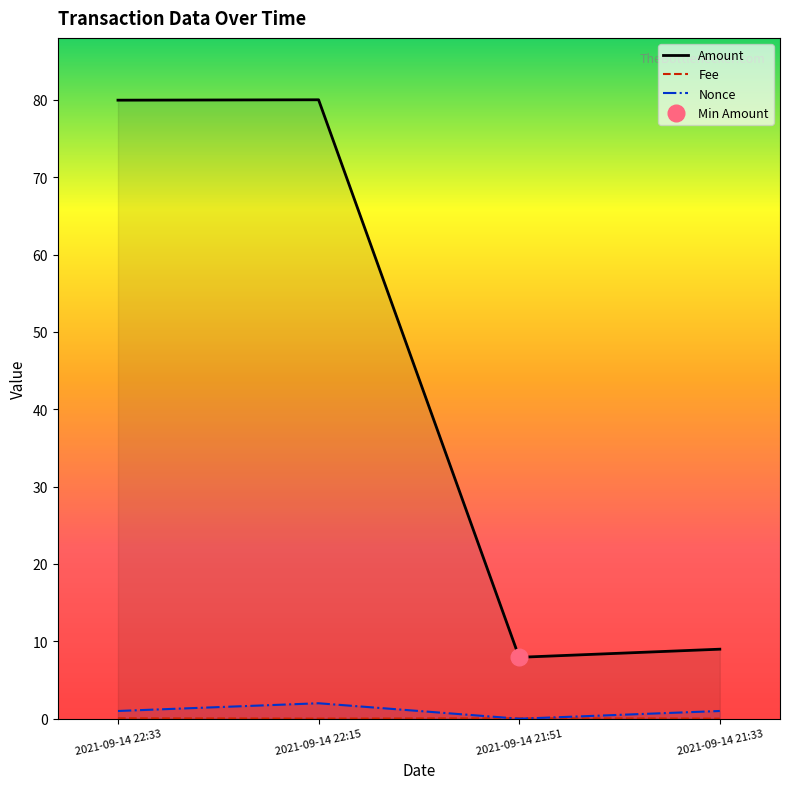

Between 2021-09-14 22:15 and 2021-09-14 21:33, which is larger?

2021-09-14 22:15